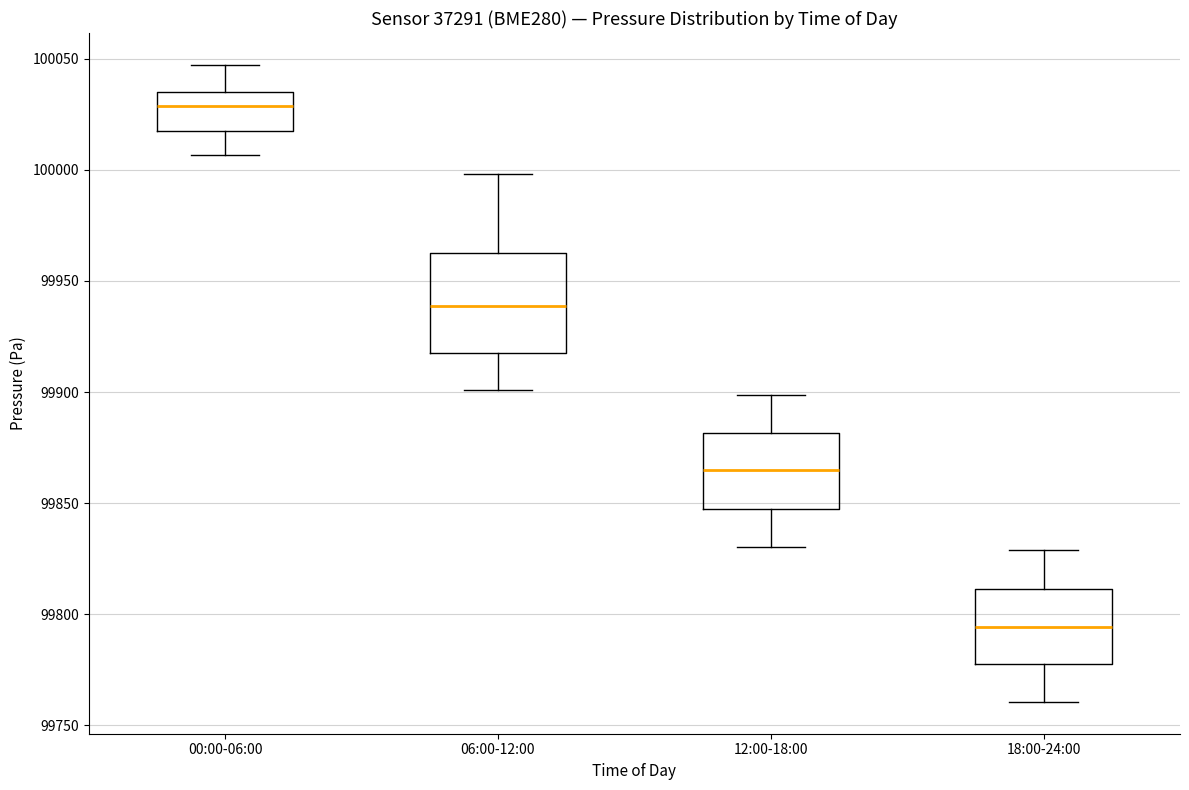

Reading left to right, read every box against the y-axis: the position of its median line, the range the box covers, and the ends of its whiskers. The values are not printed on the chart, so give them approximately, as read against the axis.

00:00-06:00: median 100030, box 100020 to 100035, whiskers 100005 to 100045
06:00-12:00: median 99940, box 99920 to 99965, whiskers 99900 to 100000
12:00-18:00: median 99865, box 99850 to 99880, whiskers 99830 to 99900
18:00-24:00: median 99795, box 99775 to 99810, whiskers 99760 to 99830